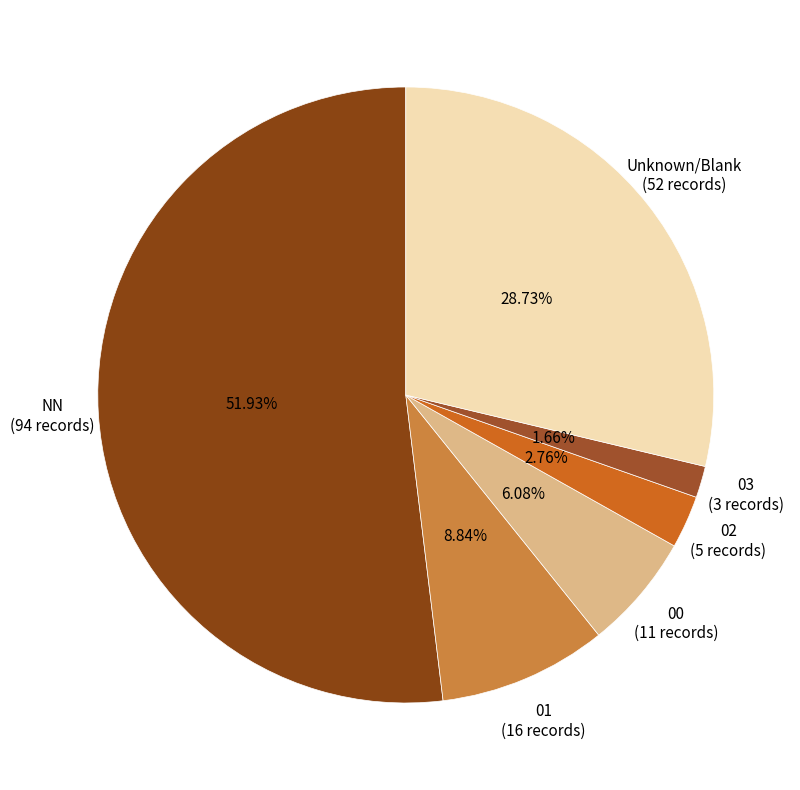

Count the number of slices in the pie.

6